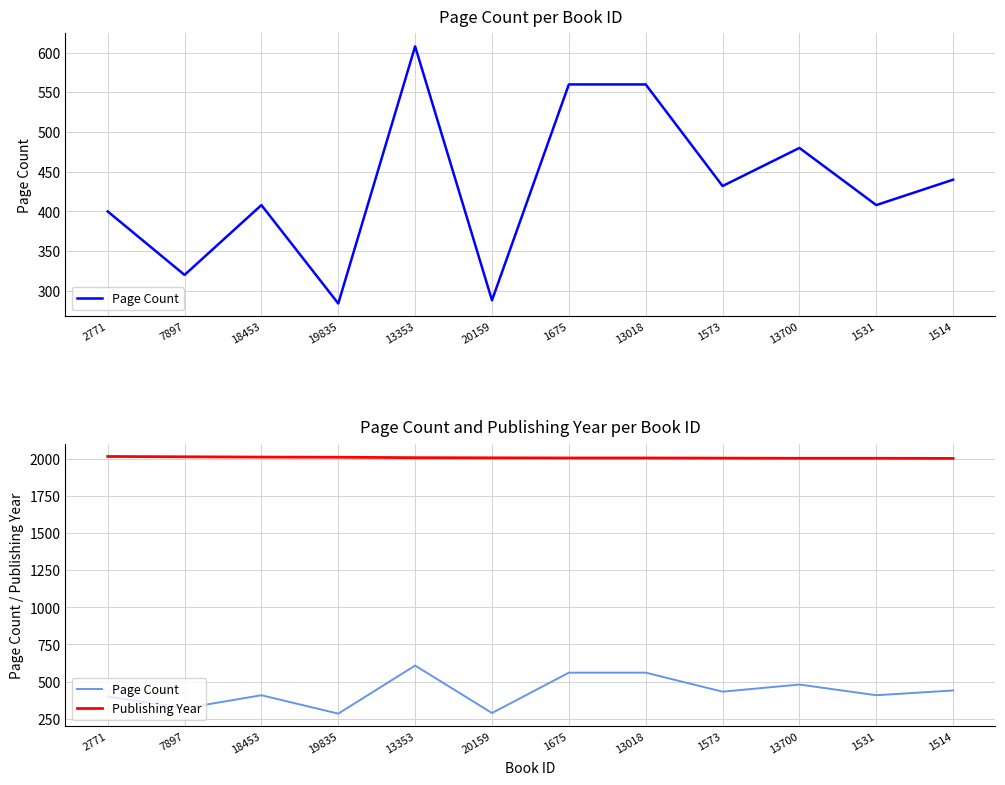

Rank the categories by Publishing Year value from highest to lowest.

2771, 7897, 18453, 19835, 13353, 20159, 1675, 13018, 1573, 13700, 1531, 1514